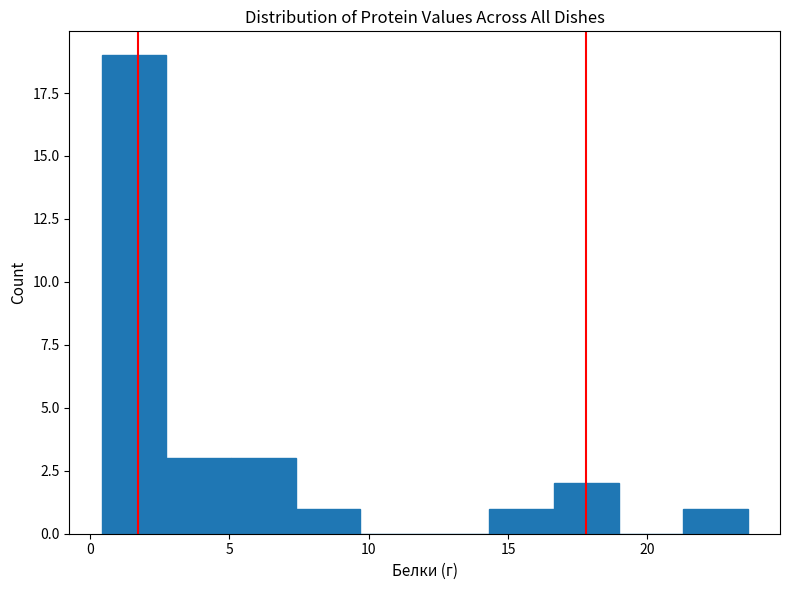

Reading left to right, list every bar in this chart as the range it spans on the x-axis followed by its height. Neither the bar edges nor the heights are printed on the chart, so give them approximately, as read against the axes.

0.5 to 2.5: 19
2.5 to 5.0: 3
5.0 to 7.5: 3
7.5 to 9.5: 1
9.5 to 12.0: 0
12.0 to 14.5: 0
14.5 to 16.5: 1
16.5 to 19.0: 2
19.0 to 21.5: 0
21.5 to 23.5: 1